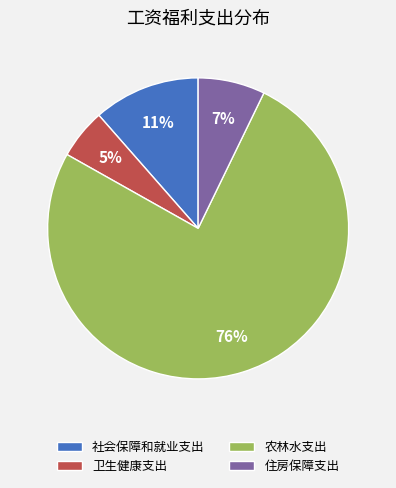

To the nearest percent, what is the average slice percentage?

25%